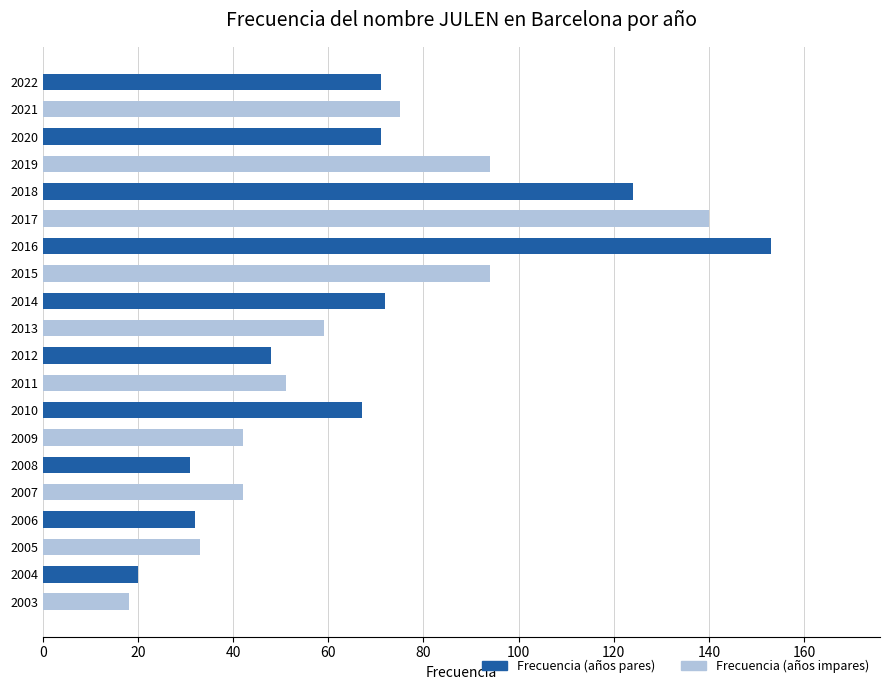

Which has a higher value, 2009 or 2014?

2014